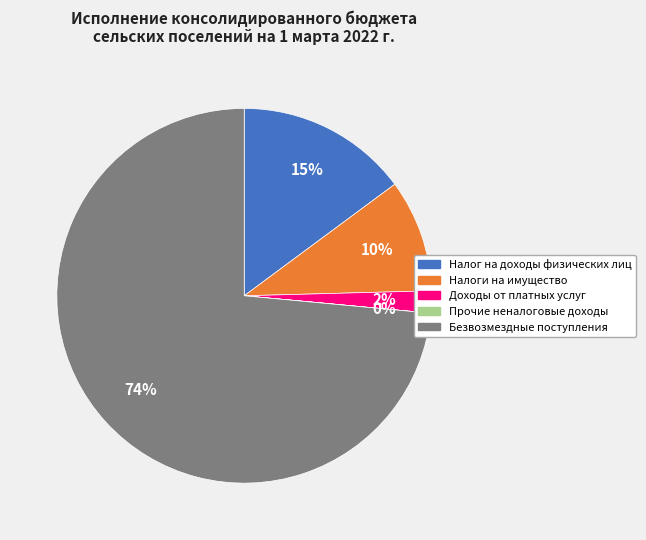

Which has a higher value, Налог на доходы физических лиц or Доходы от платных услуг?

Налог на доходы физических лиц